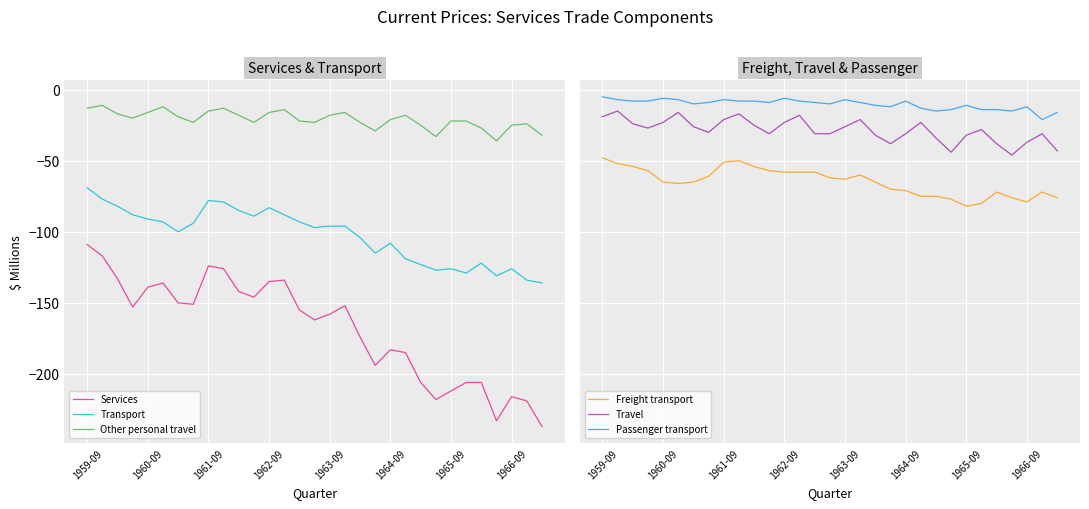

Does the chart display data point markers on the line(s)?

No